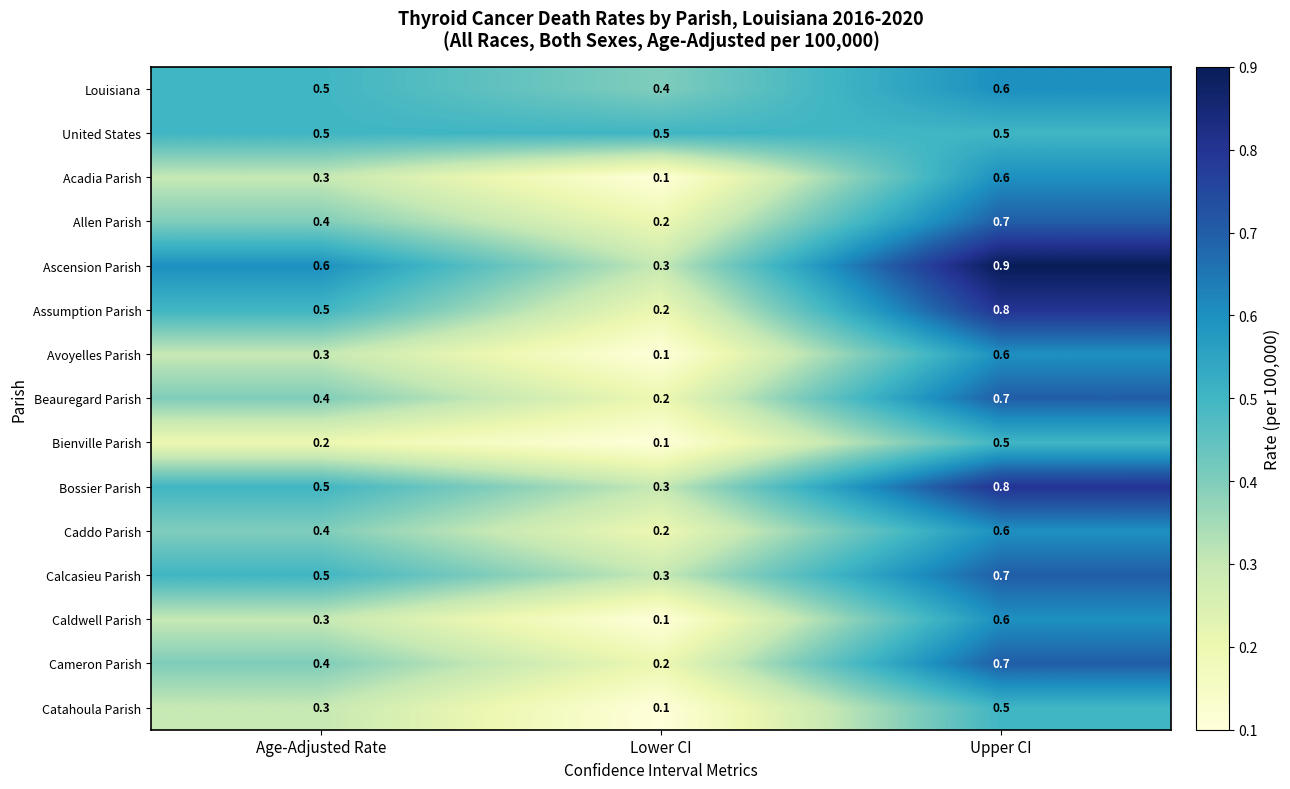

At which label is Cameron Parish closest to 0?

Lower CI